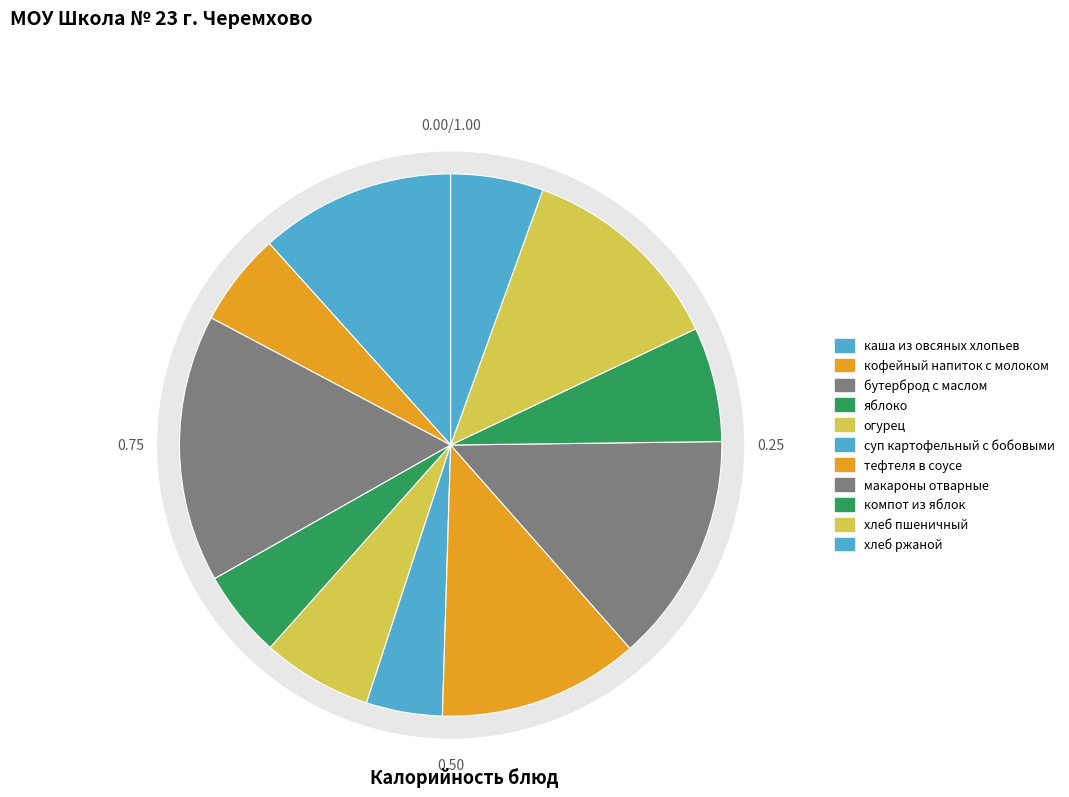

To the nearest percent, what percentage of the pie is компот из яблок?

7%